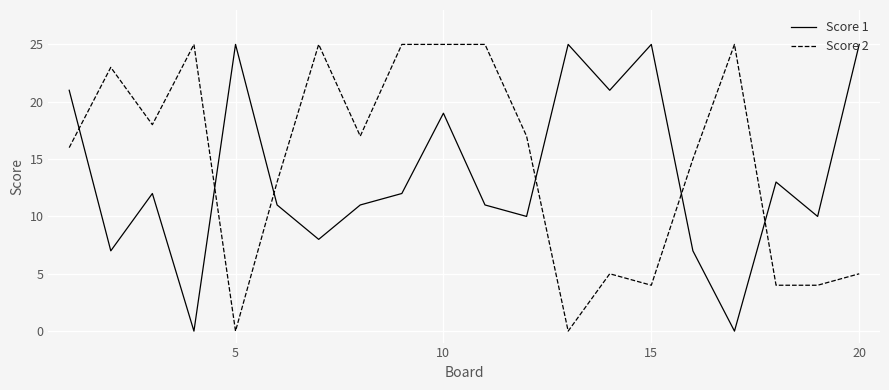

What is the greatest value displayed?

25